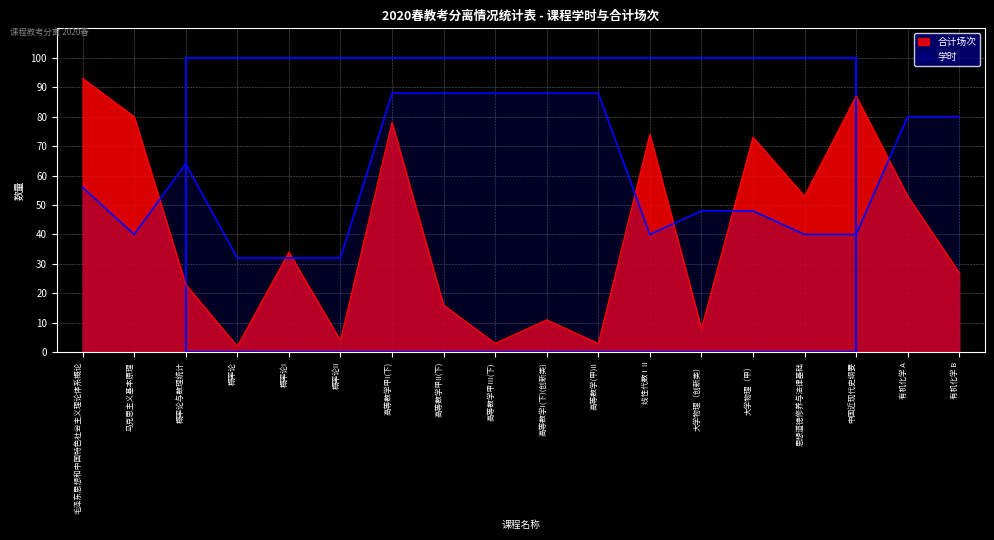

At how many categories does at least one series exceed 60?

13